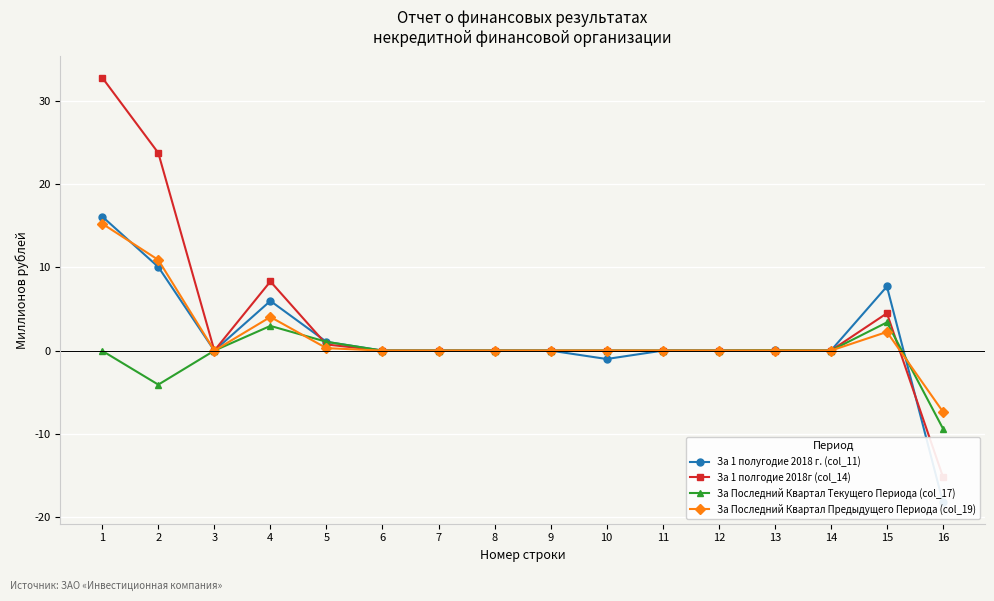

What is the sum of the За 1 полгодие 2018г (col_14) values at 5 and 1?

33.5